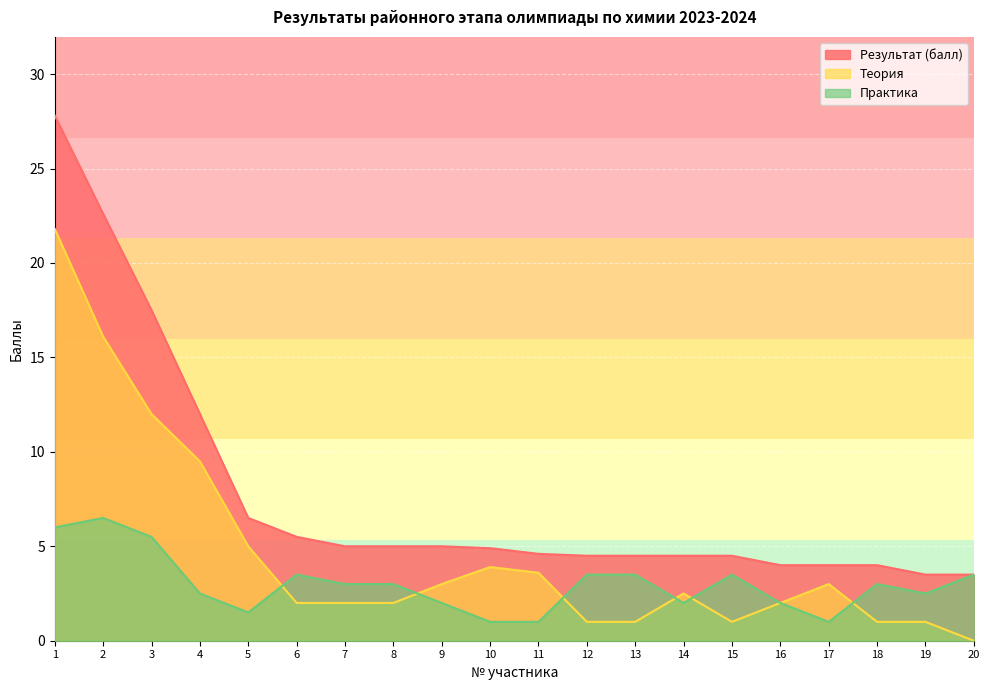

True or false: Теория and Результат (балл) intersect in this chart.

False